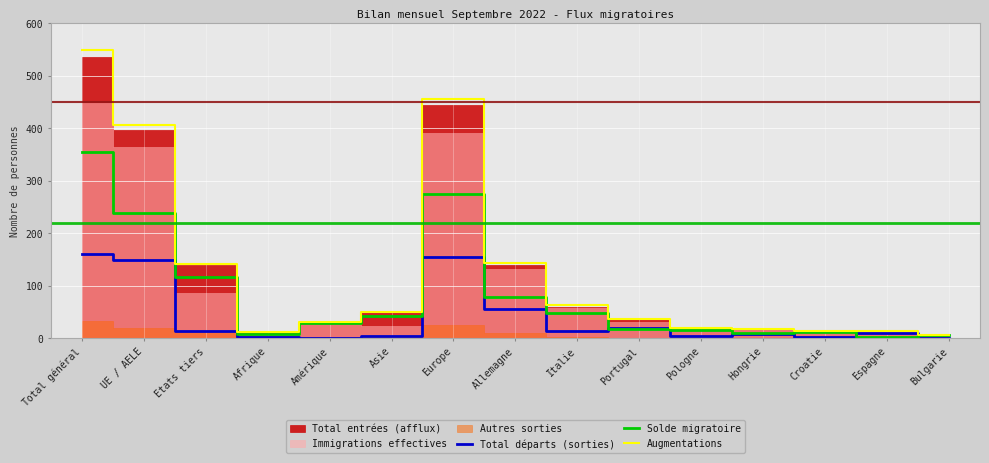

What is the sum of the Augmentations values at Bulgarie and Europe?

461